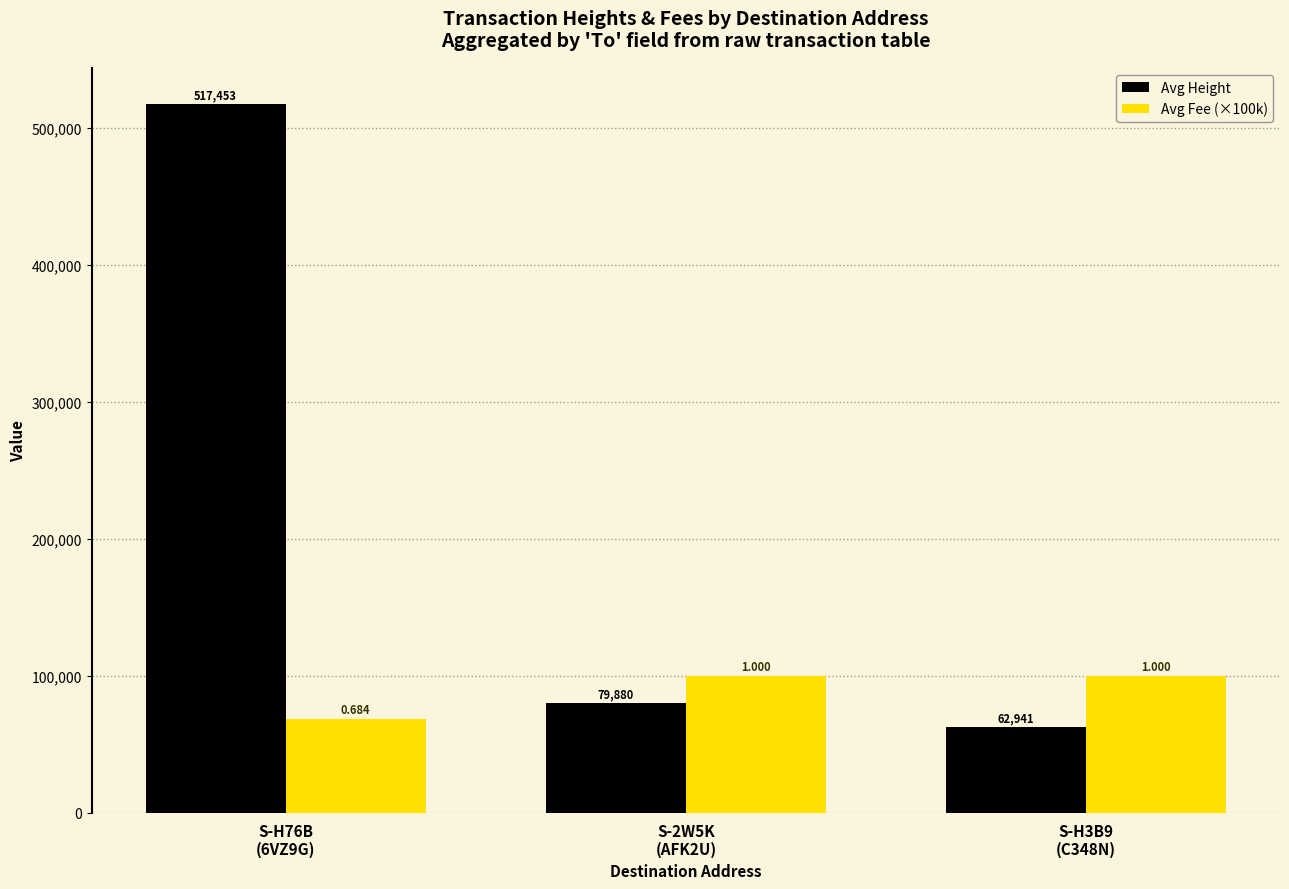

What is the difference between the second highest and minimum values in the Avg Fee (×100k) series?

31618.3